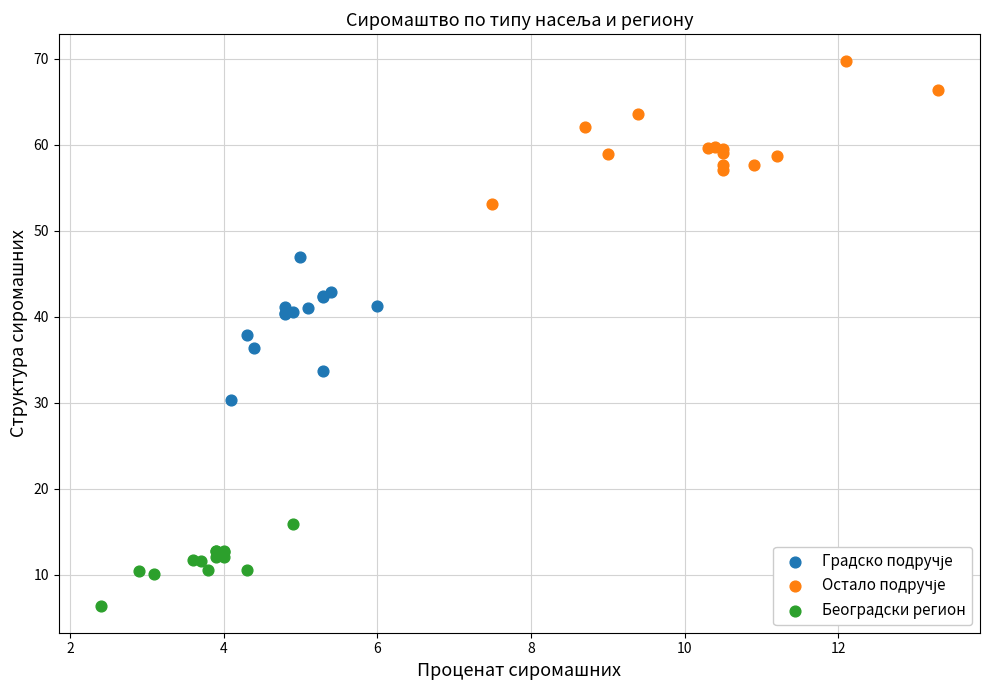

Which series contains the lowest Y value?

Београдски регион